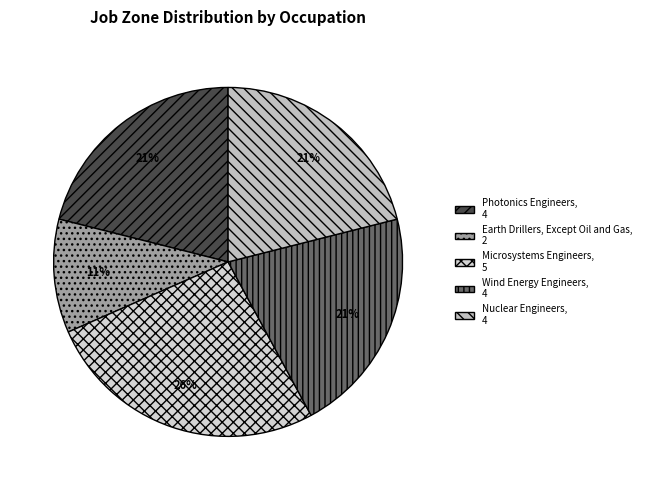

To the nearest percent, what percentage of the pie is Earth Drillers, Except Oil and Gas?

11%